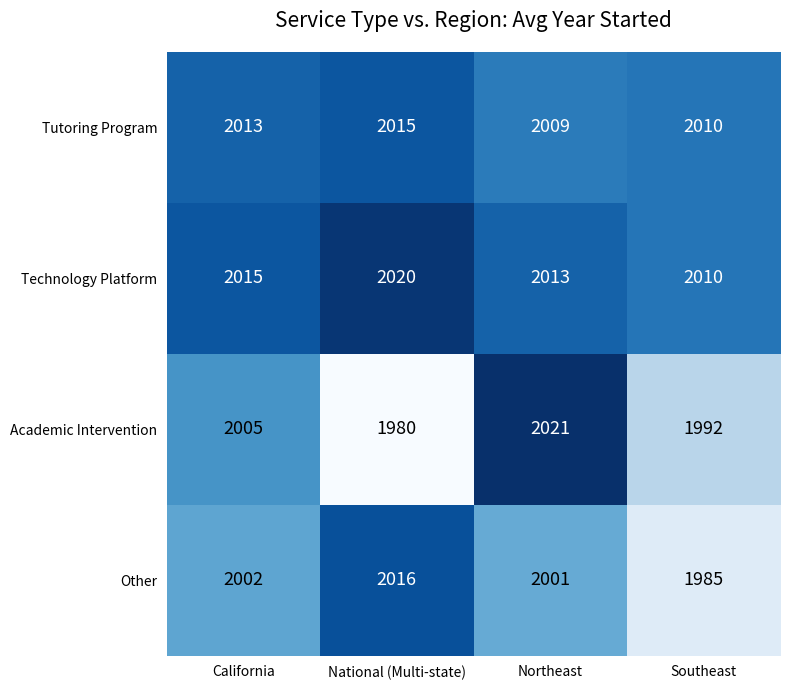

Between California and Northeast, which series saw the biggest shift?

Academic Intervention